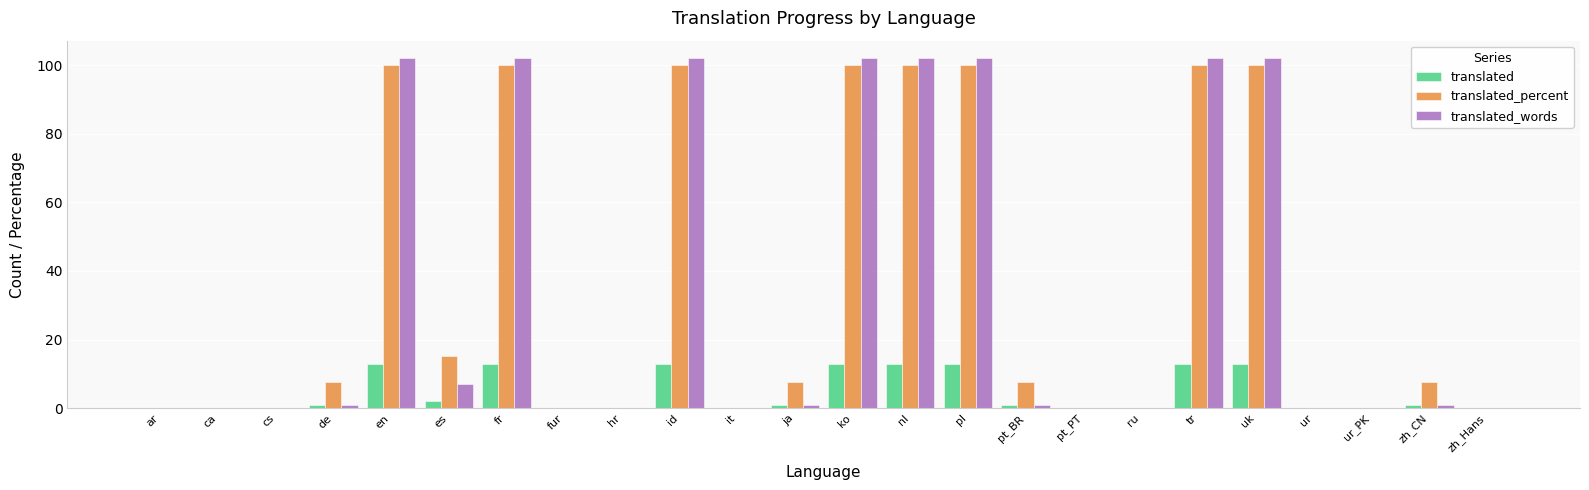

Are the bars grouped side by side (vs. stacked)?

Yes